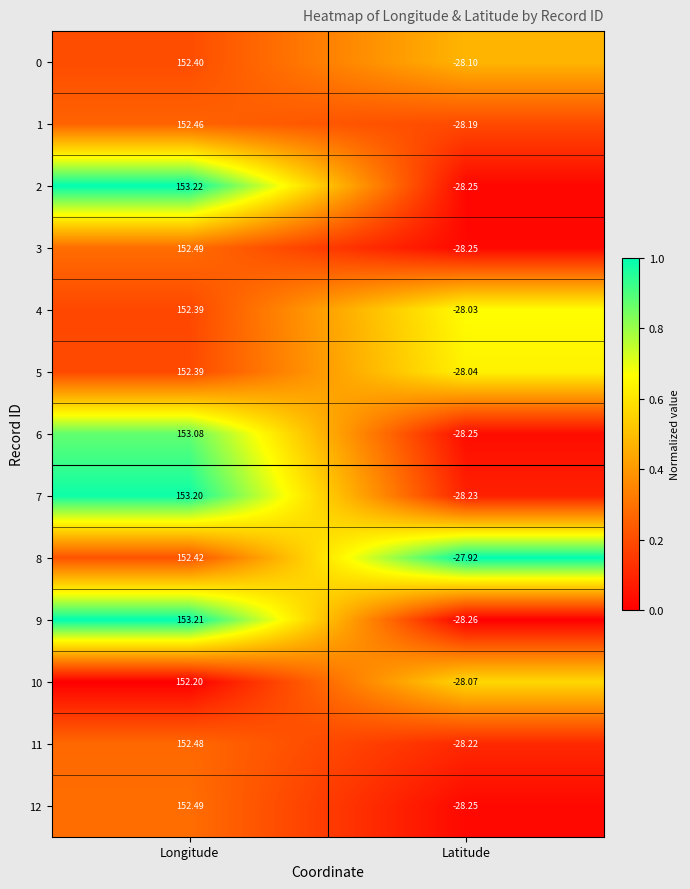

Which label corresponds to the smallest value in the chart?

Latitude